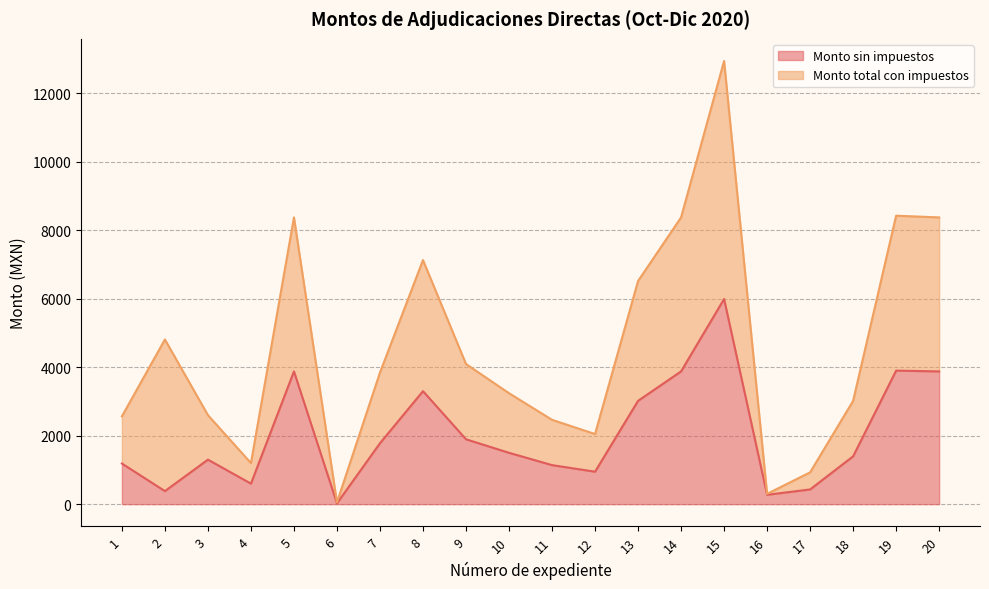

Reading left to right, list all the values displayed in this chart.

1=1187.1	2=381.2	3=1300.0	4=600.0	5=3876.7	6=24.0	7=1779.3	8=3300.0	9=1894.8	10=1500.0	11=1140.4	12=948.0	13=3017.2	14=3876.7	15=5991.4	16=273.5	17=430.0	18=1396.5	19=3900.0	20=3876.7